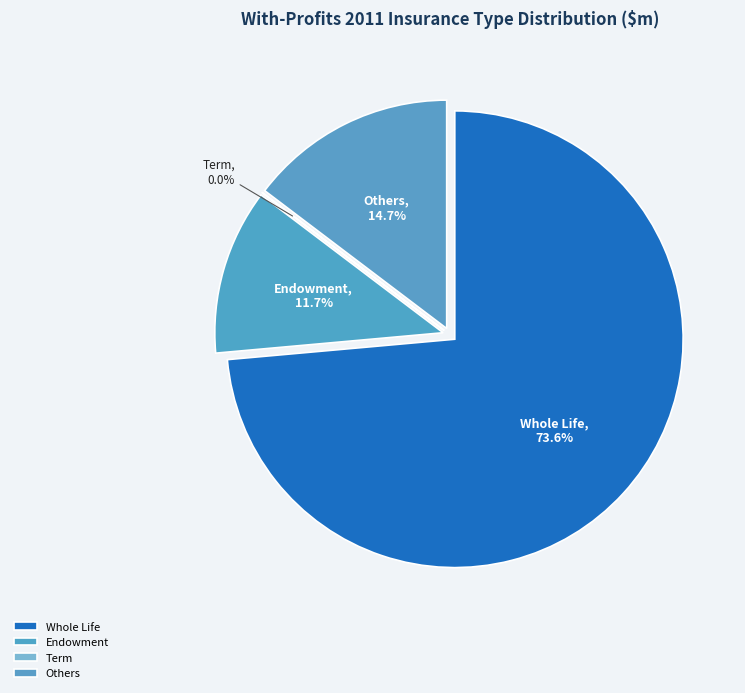

What percentage is NOT represented by Endowment?

88.3%